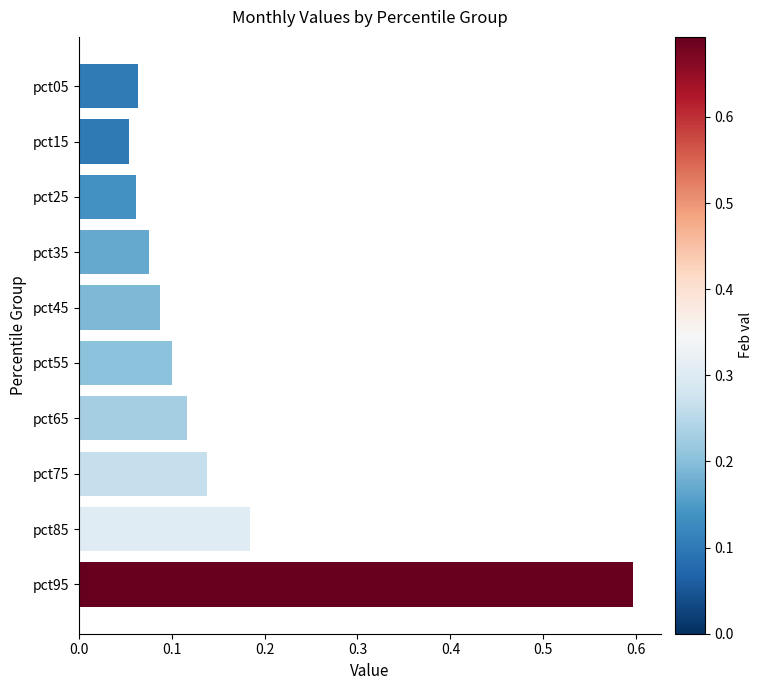

How many values are between 0 and 1?

10